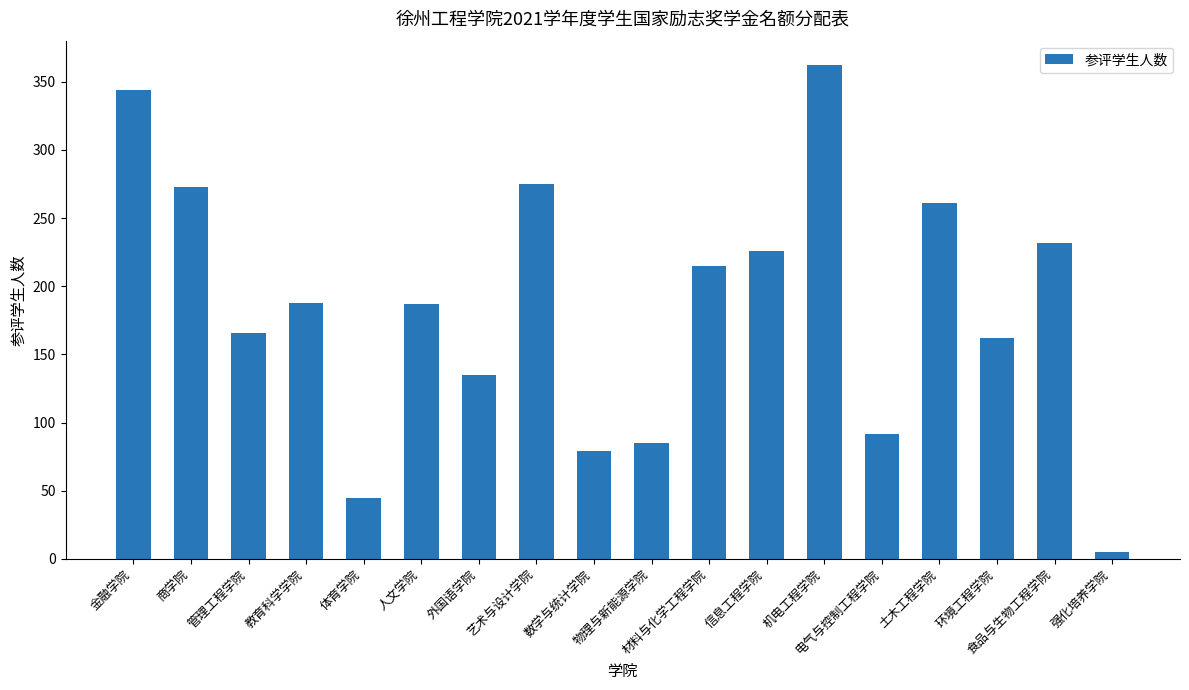

What is the value of the 14th bar from the left?

92